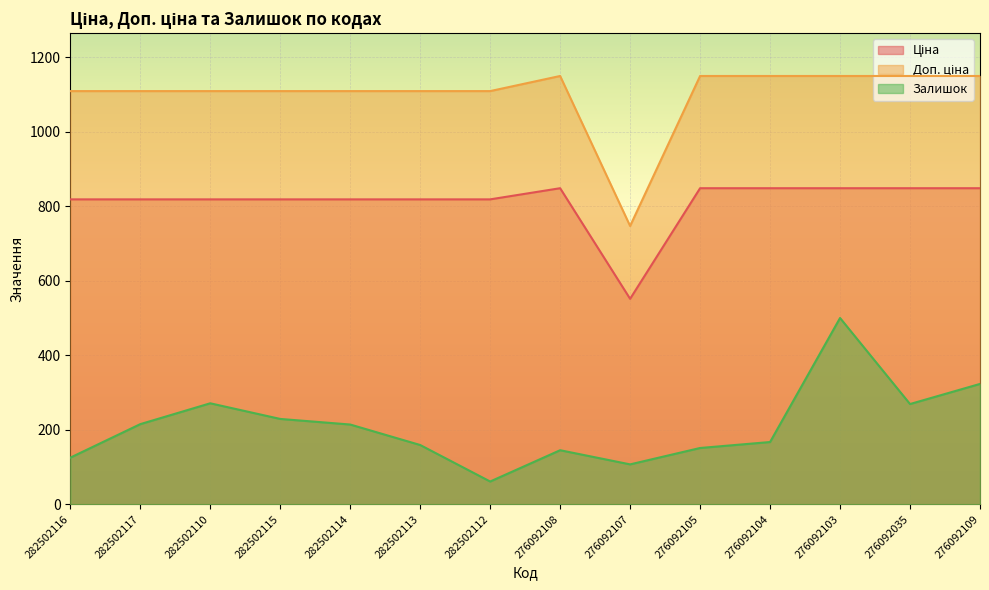

At which category does Доп. ціна reach its first local valley?

276092107